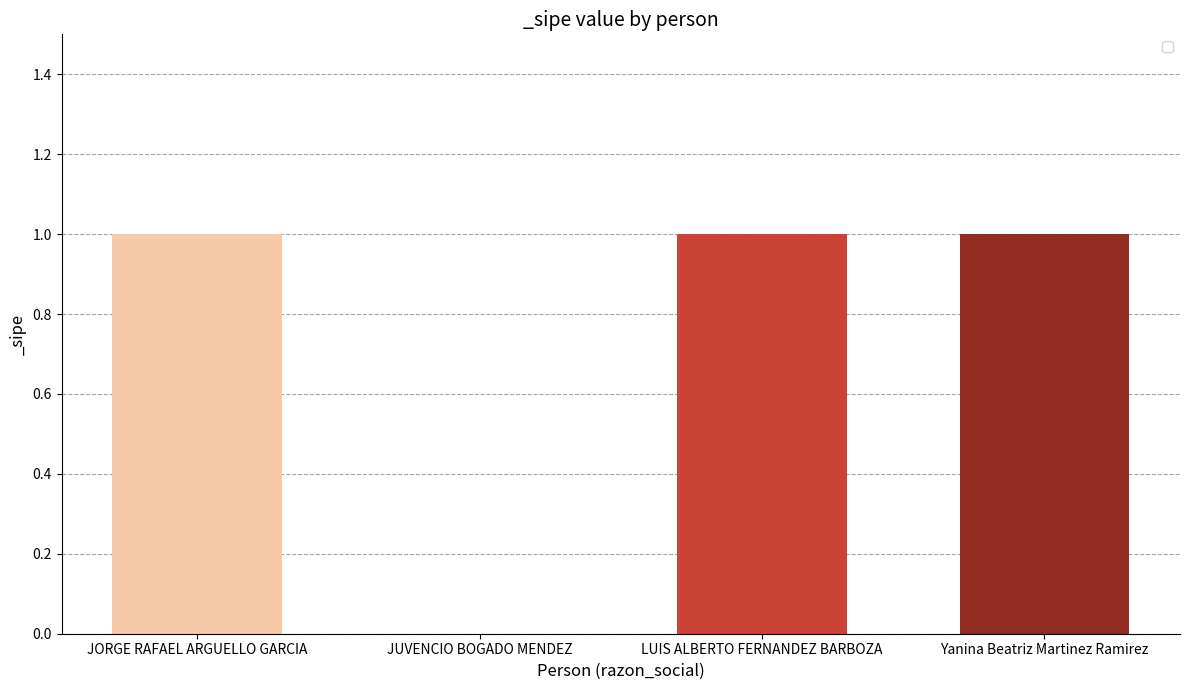

Reading left to right, transcribe all the data shown in this chart.

1	0	1	1